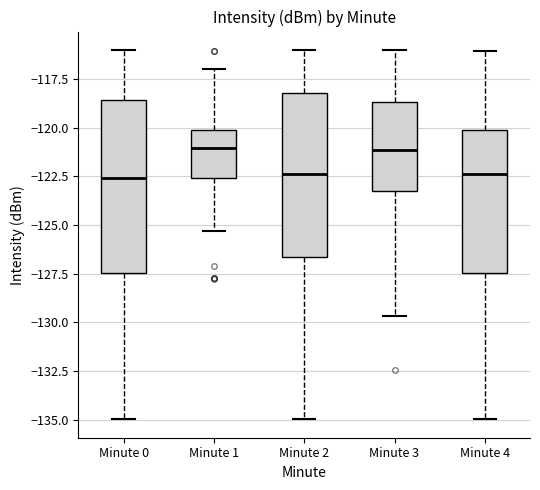

Reading left to right, transcribe this box plot: for each box, give where its median line is, the range the box spans, and where its two whiskers end, as read against the y-axis. The values are not printed on the chart, so give them approximately, as read against the axis.

Minute 0: median -122.5, box -127.5 to -118.5, whiskers -135.0 to -116.0
Minute 1: median -121.0, box -122.5 to -120.0, whiskers -125.5 to -117.0
Minute 2: median -122.5, box -126.5 to -118.0, whiskers -135.0 to -116.0
Minute 3: median -121.0, box -123.0 to -118.5, whiskers -129.5 to -116.0
Minute 4: median -122.5, box -127.5 to -120.0, whiskers -135.0 to -116.0